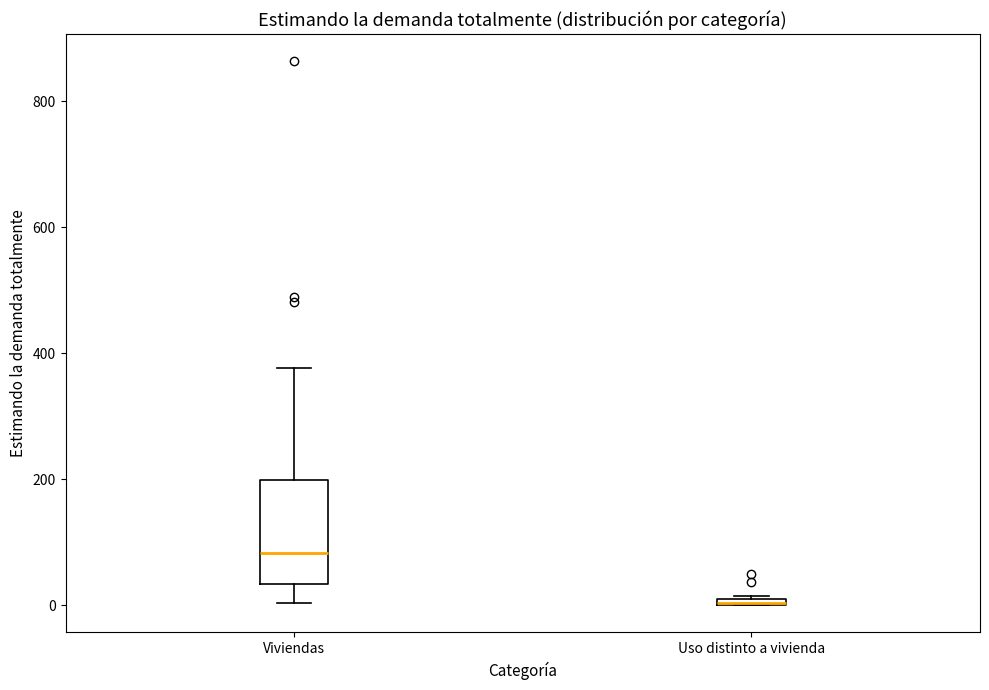

Comparing the boxes themselves (not the whiskers), which one is the tallest?

Viviendas